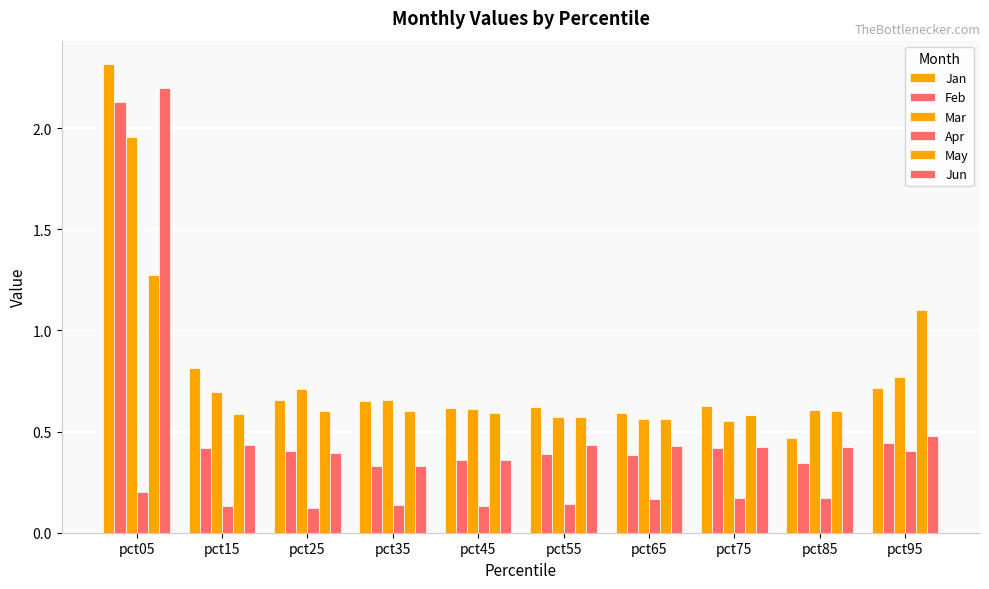

What is the value of the Feb bar at the 3rd from the left?

0.4